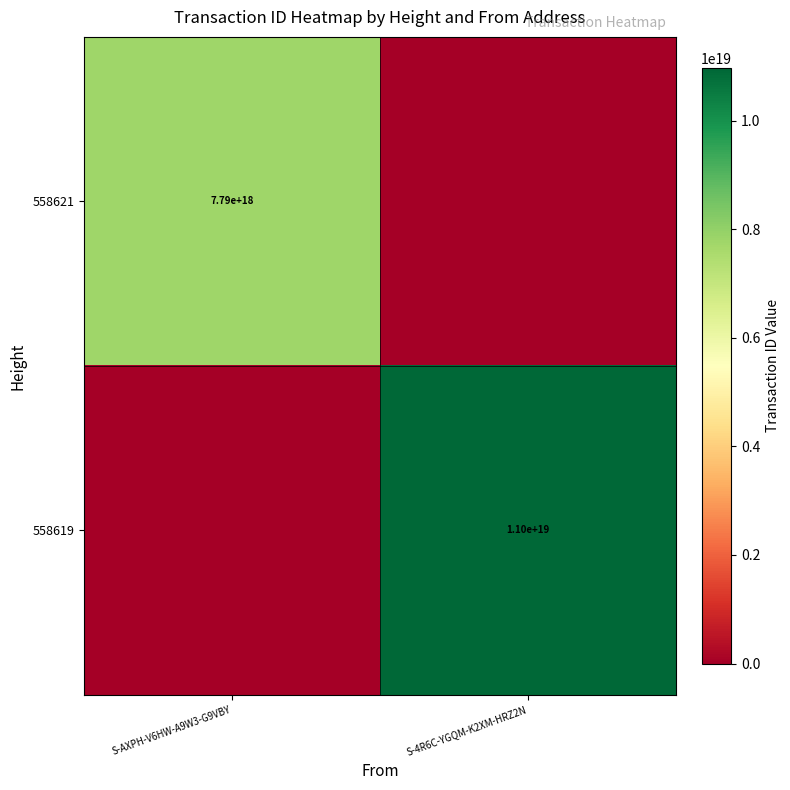

Which has a higher value, S-AXPH-V6HW-A9W3-G9VBY or S-4R6C-YGQM-K2XM-HRZ2N?

S-AXPH-V6HW-A9W3-G9VBY